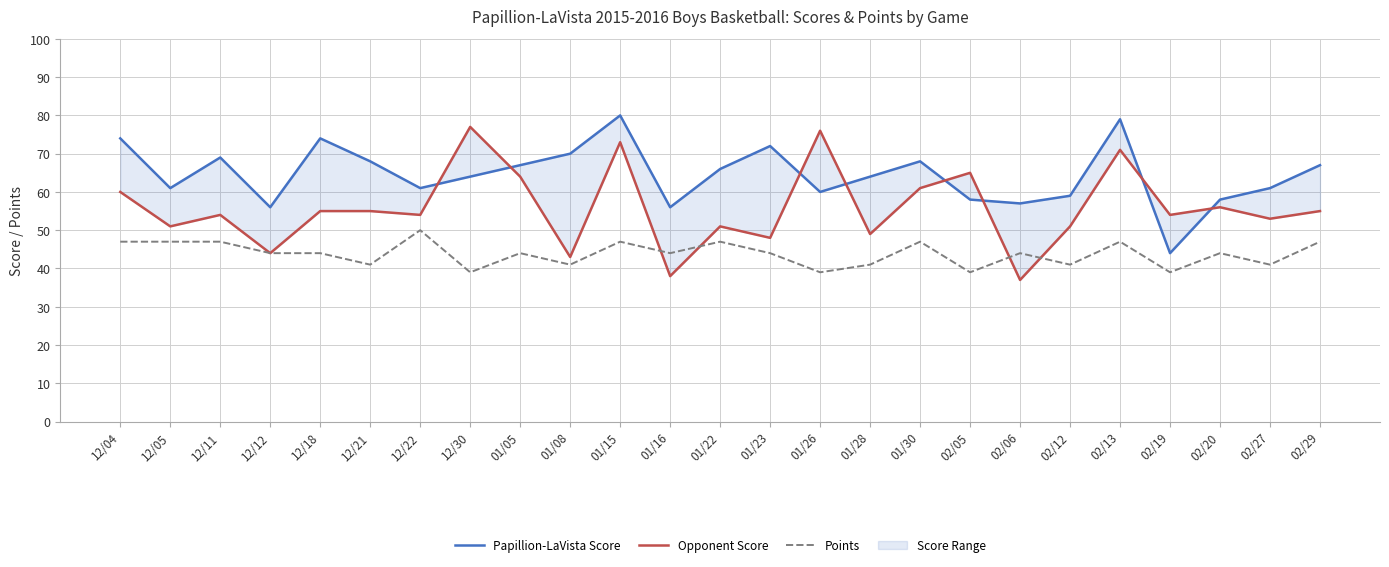

What is the greatest value displayed?

80